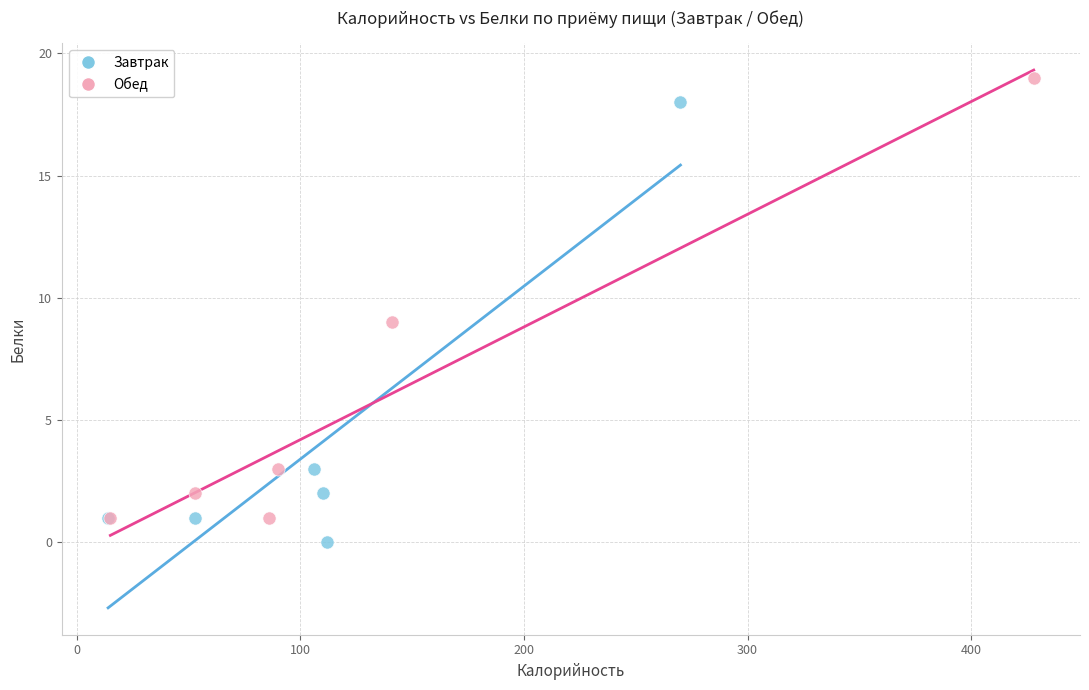

Which series reaches the minimum Y coordinate?

Завтрак